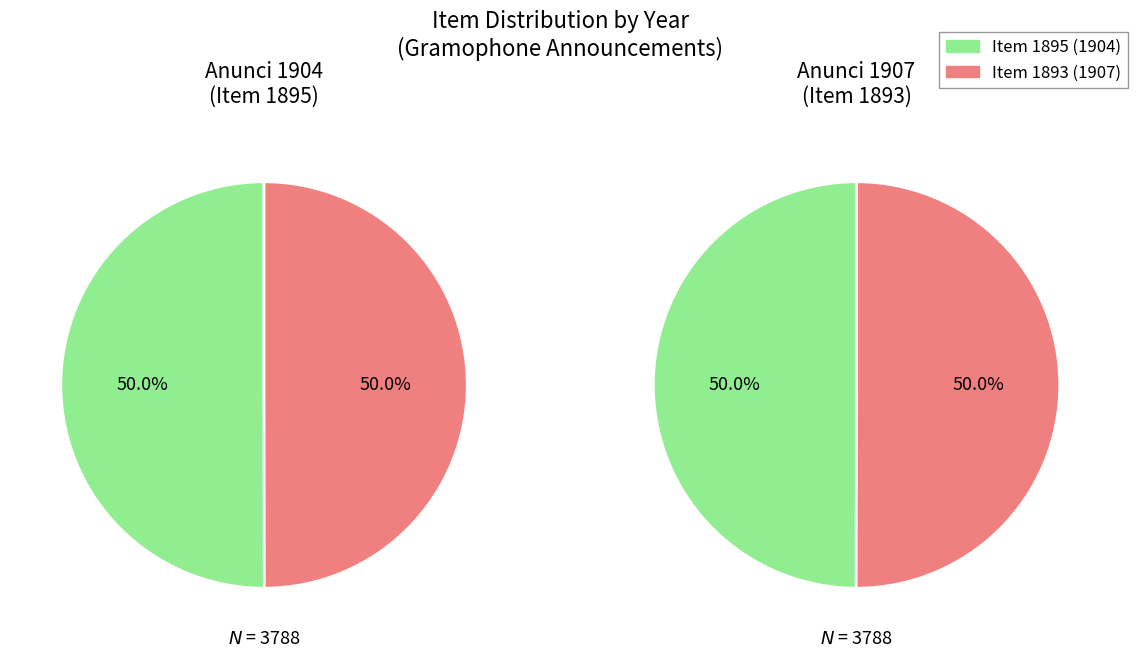

Is it true that 1904 (Item 1895) is 50% of the pie?

True